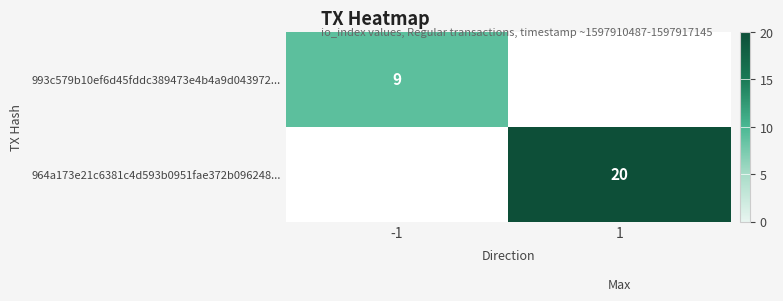

Is the value of 993c579b10ef6d45fddc389473e4b4a9d043972... at -1 greater than the value of 964a173e21c6381c4d593b0951fae372b096248... at 1?

No